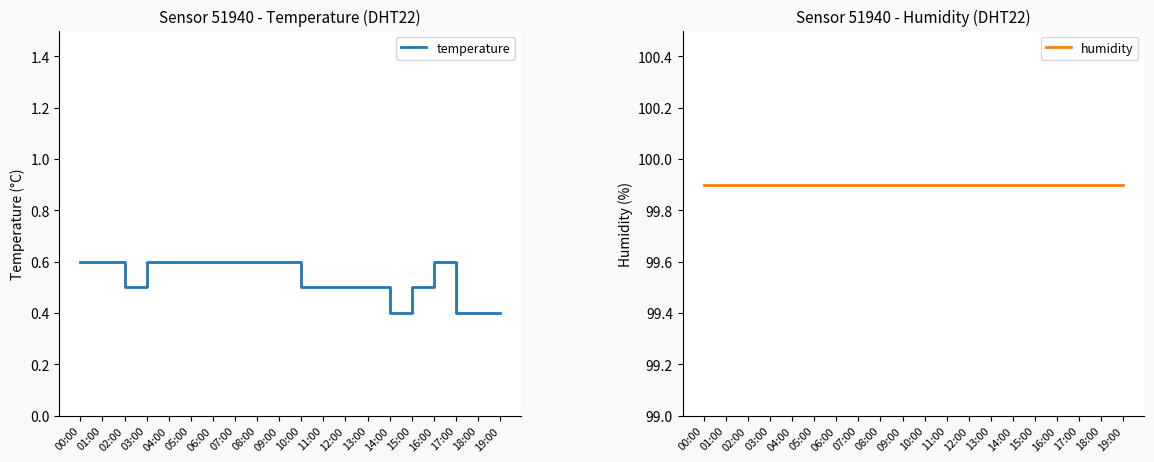

The value of temperature at 02:00 is 0.8. True or false?

False